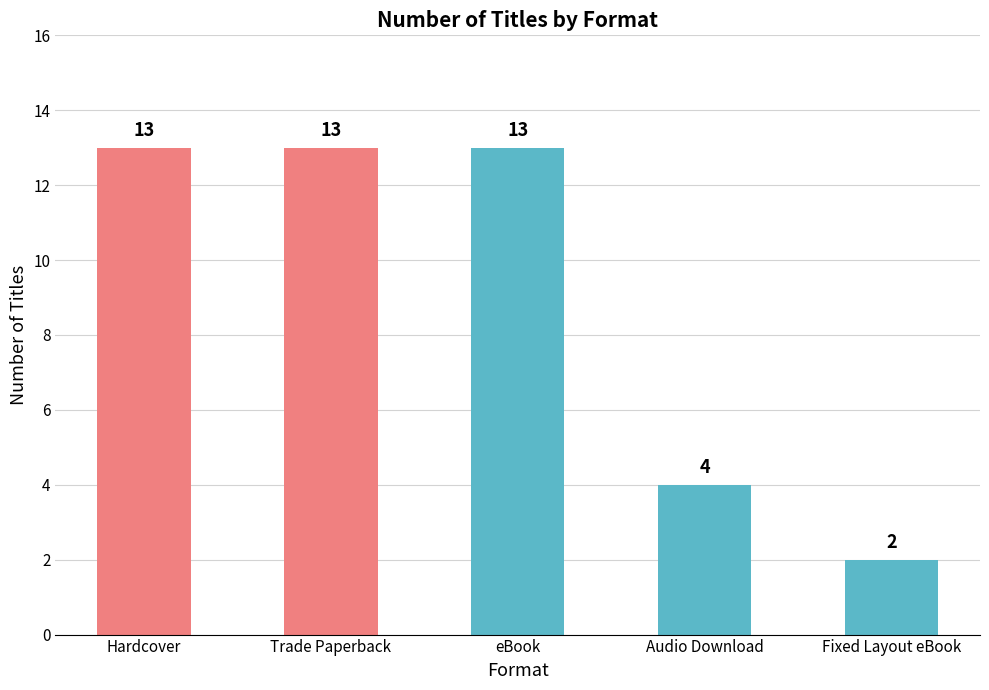

Which has a higher value, Fixed Layout eBook or Audio Download?

Audio Download